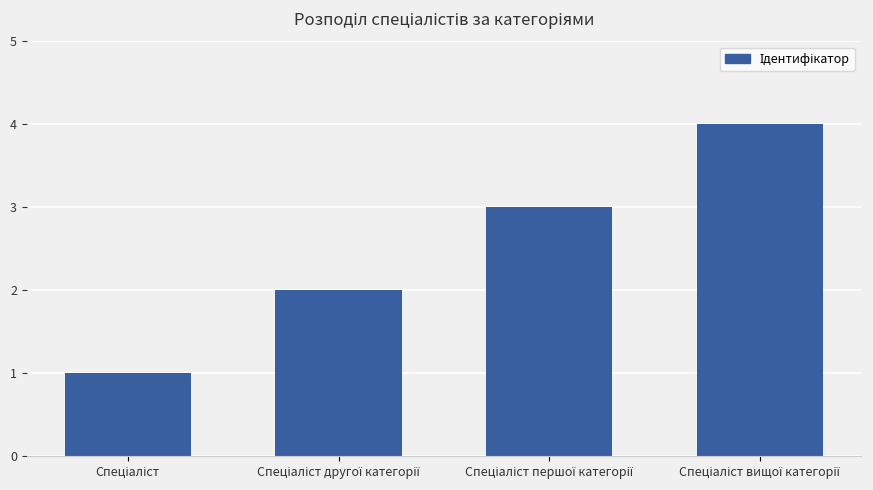

Does the chart contain any negative values?

No